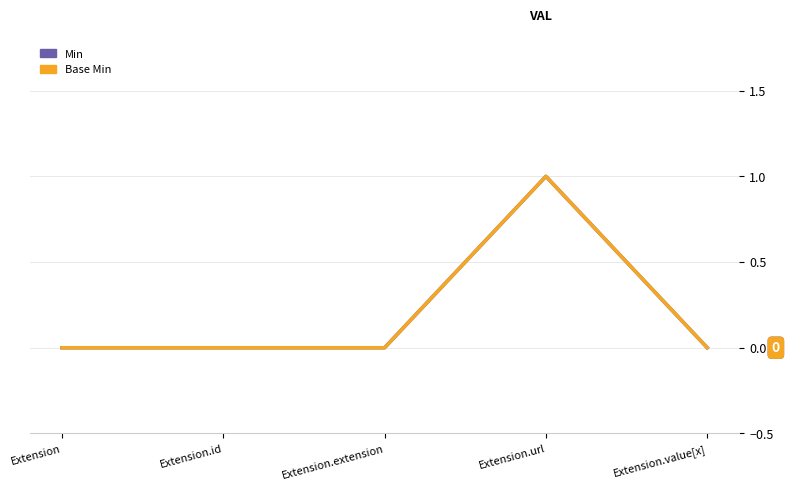

Is it true that Base Min equals 0 at Extension.extension?

True